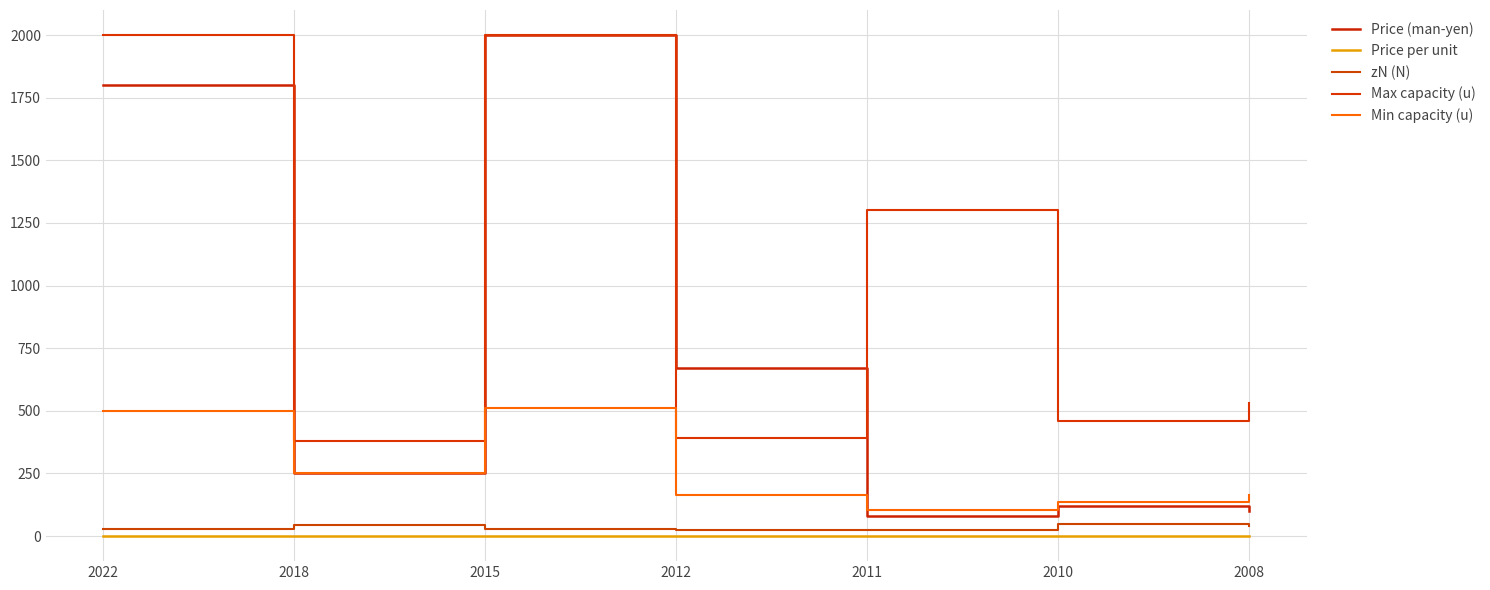

What is the minimum value shown in the chart?

0.1